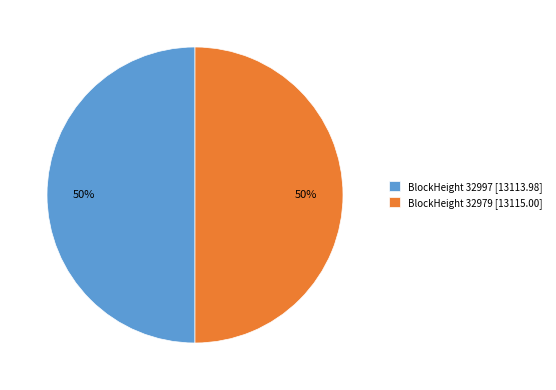

Approximately how many times larger is the value at BlockHeight 32979 [13115.00] compared to BlockHeight 32997 [13113.98]?

1.0